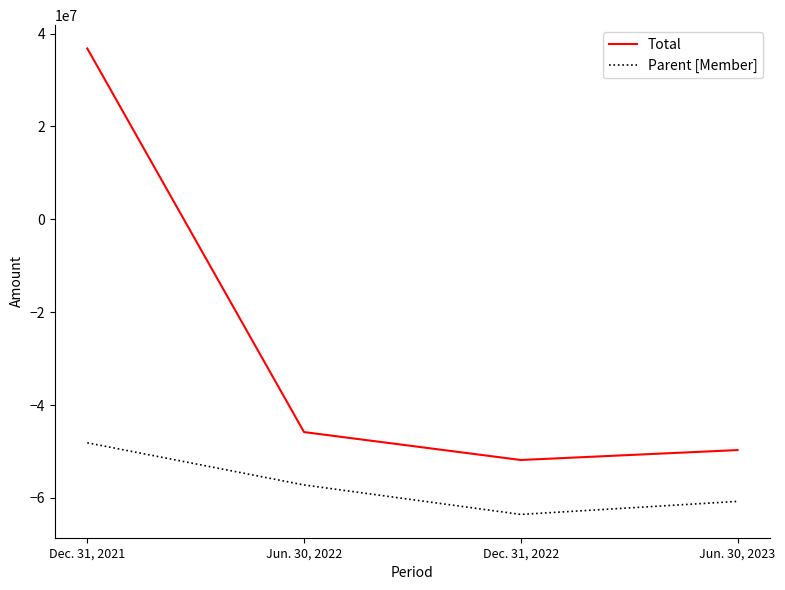

What is the difference between the second highest and minimum values in the Parent [Member] series?

6346937